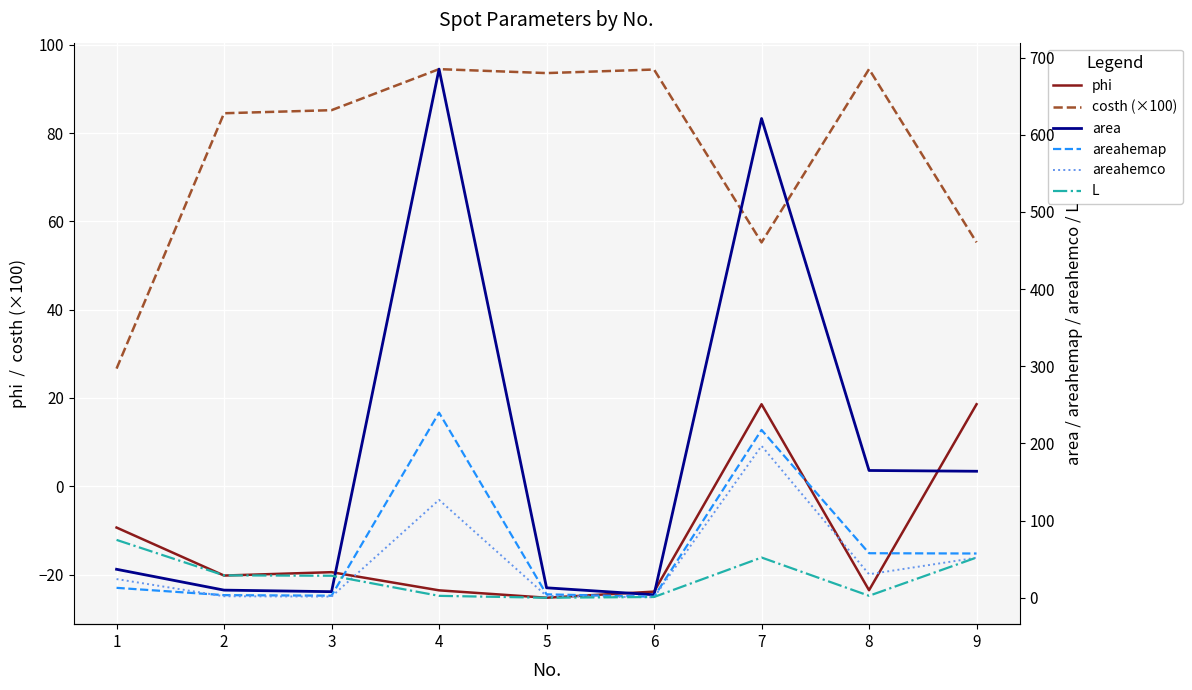

What is the maximum value for phi?

18.6